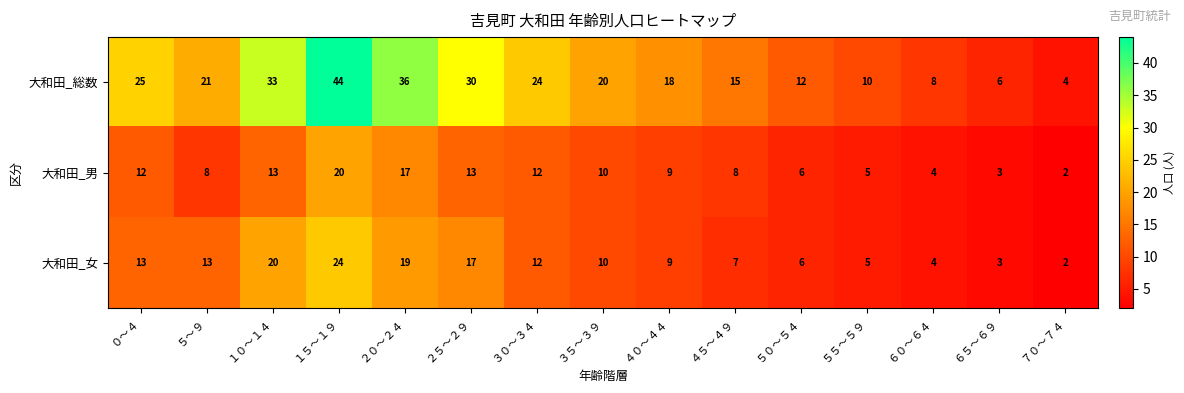

At which category does the chart reach its peak across all series?

１５～１９